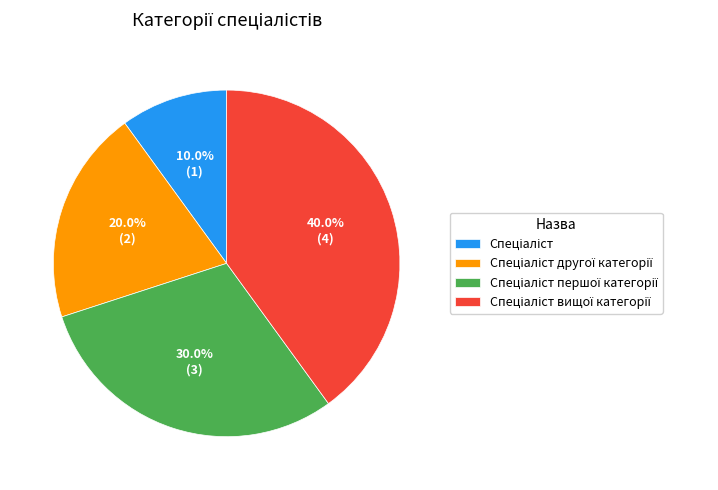

How many segments does this pie chart have?

4